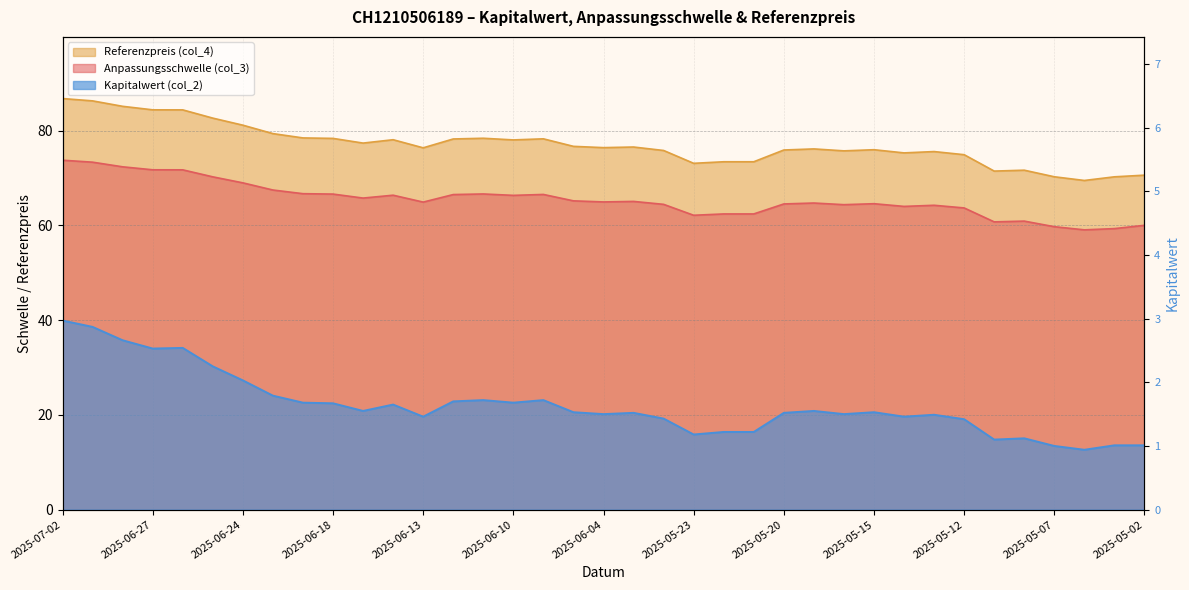

How many interior local peaks does the Referenzpreis (col_4) series have?

8